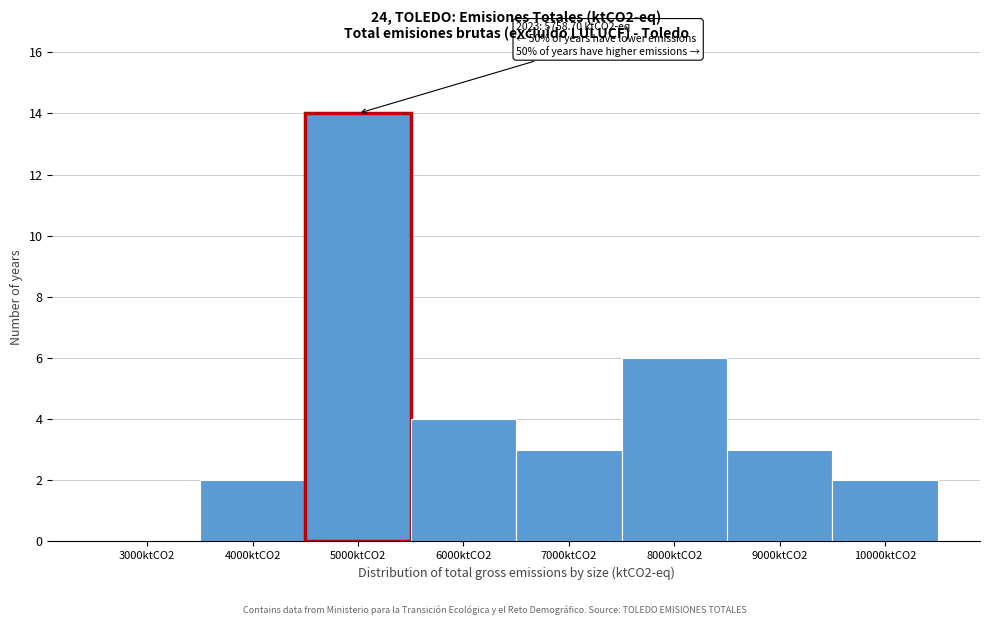

Reading left to right, what are all the values shown in this chart?

3000ktCO2=0	4000ktCO2=2	5000ktCO2=14	6000ktCO2=4	7000ktCO2=3	8000ktCO2=6	9000ktCO2=3	10000ktCO2=2